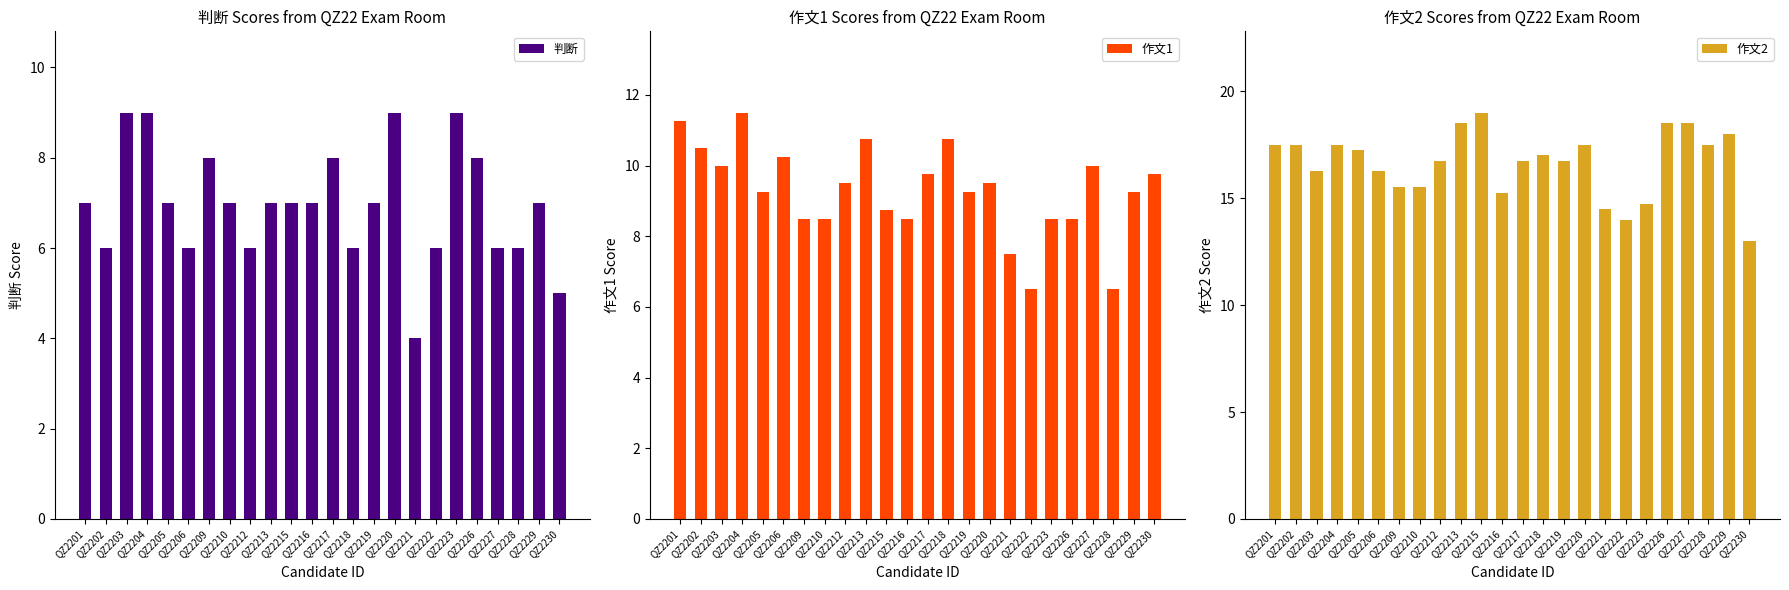

Which series has the largest total across all categories?

作文2